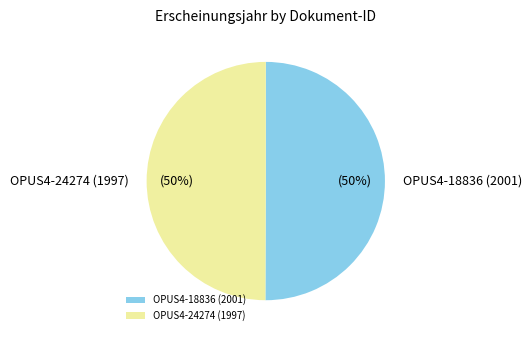

To the nearest percent, what is the average slice percentage?

50%